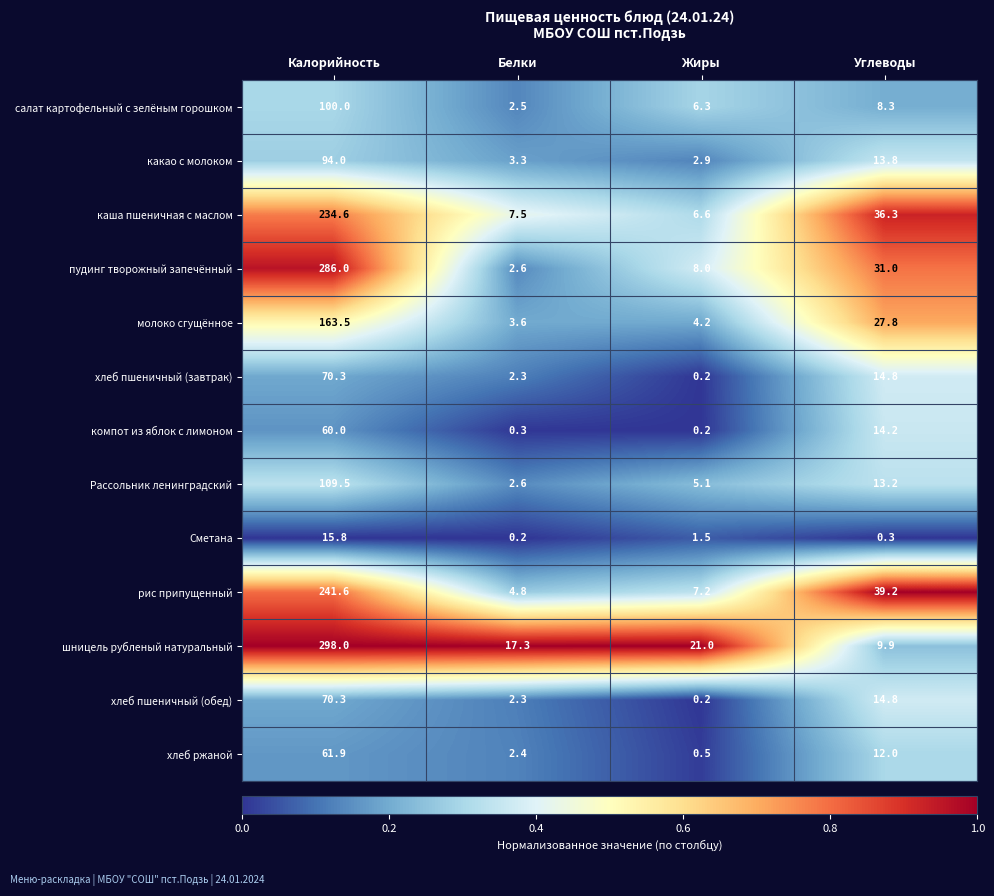

Is it true that рис припущенный equals 56.3 at Углеводы?

False